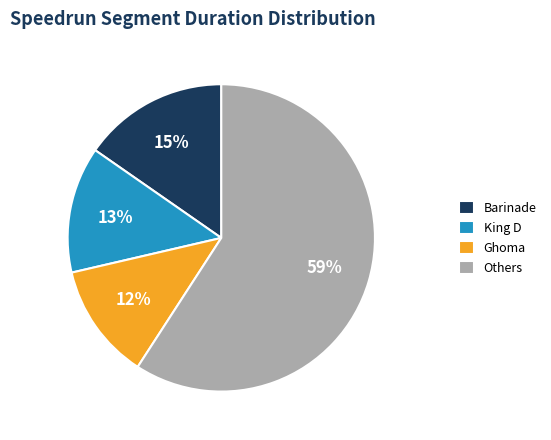

The Barinade slice represents 29% of the pie. True or false?

False